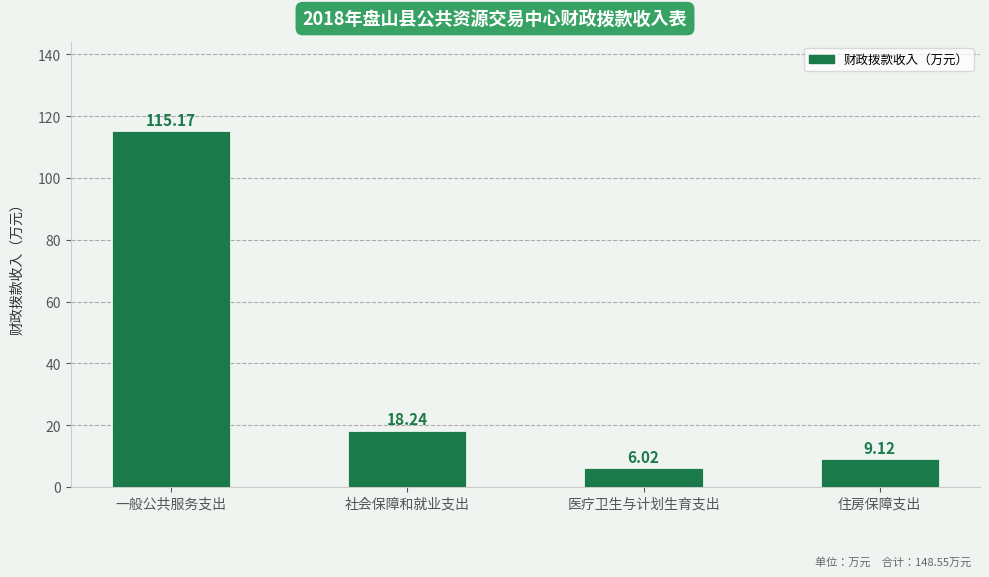

How many categories are shown in the chart?

4